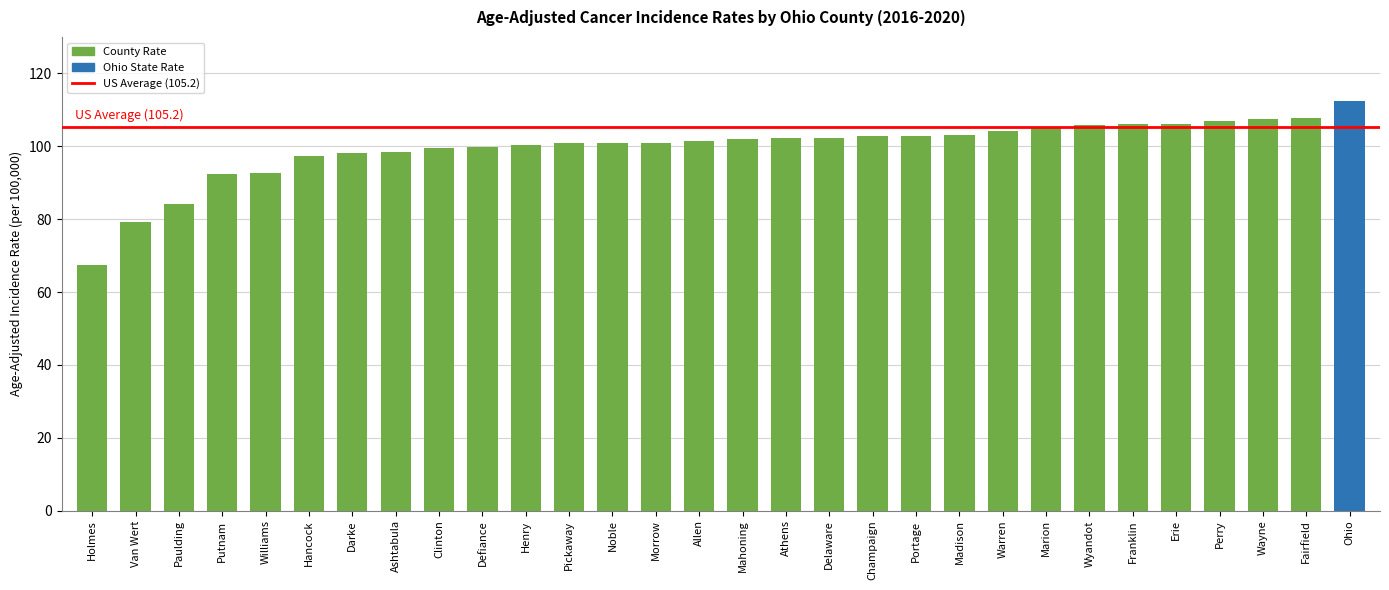

Which category has the lowest value across all series?

Holmes